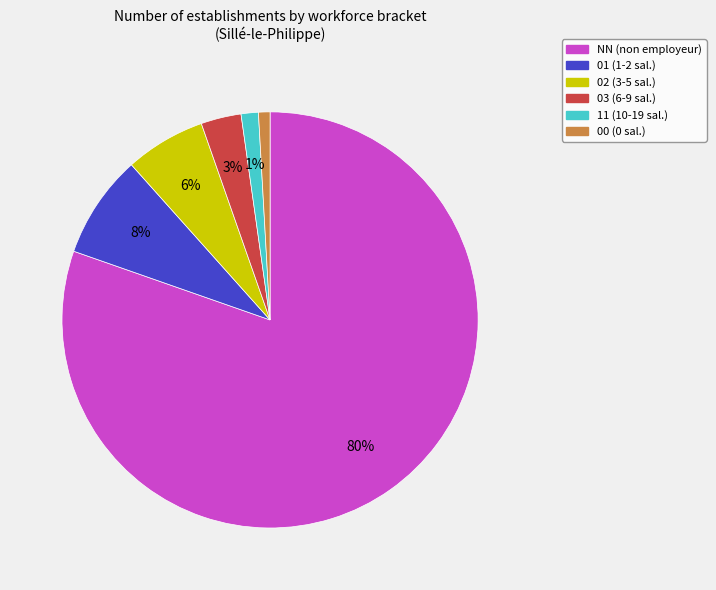

What percentage is the 02 slice, to the nearest percent?

6%